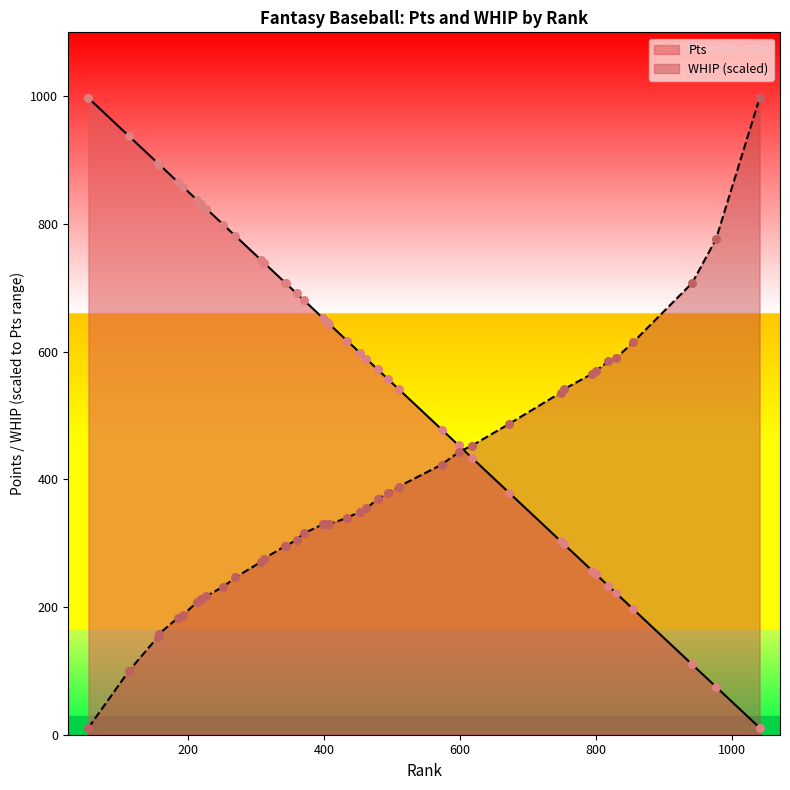

Which series has the widest spread of Y values?

Pts